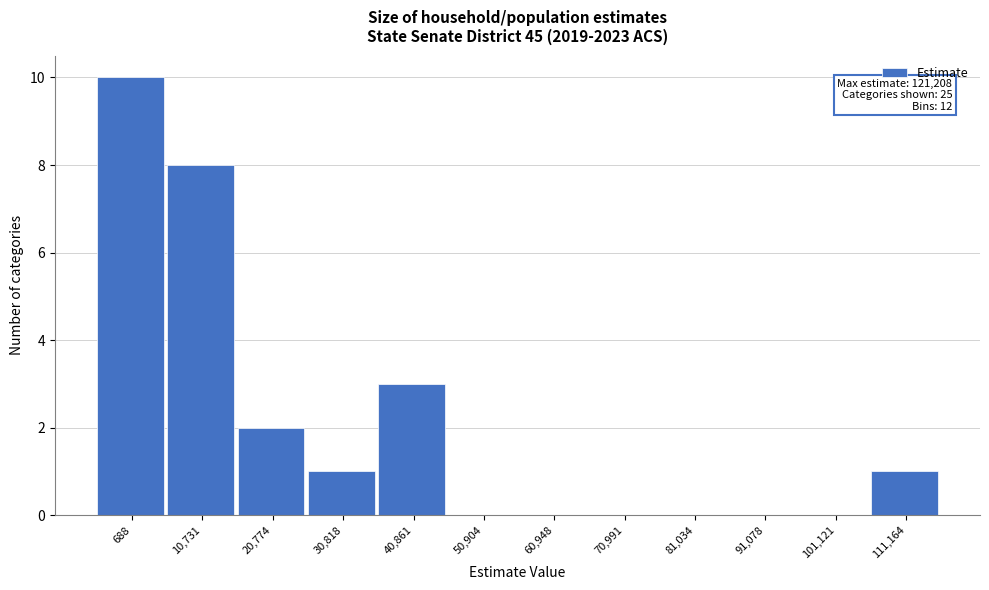

Reading left to right, what are all the values shown in this chart?

688=10	10,731=8	20,774=2	30,818=1	40,861=3	50,904=0	60,948=0	70,991=0	81,034=0	91,078=0	101,121=0	111,164=1